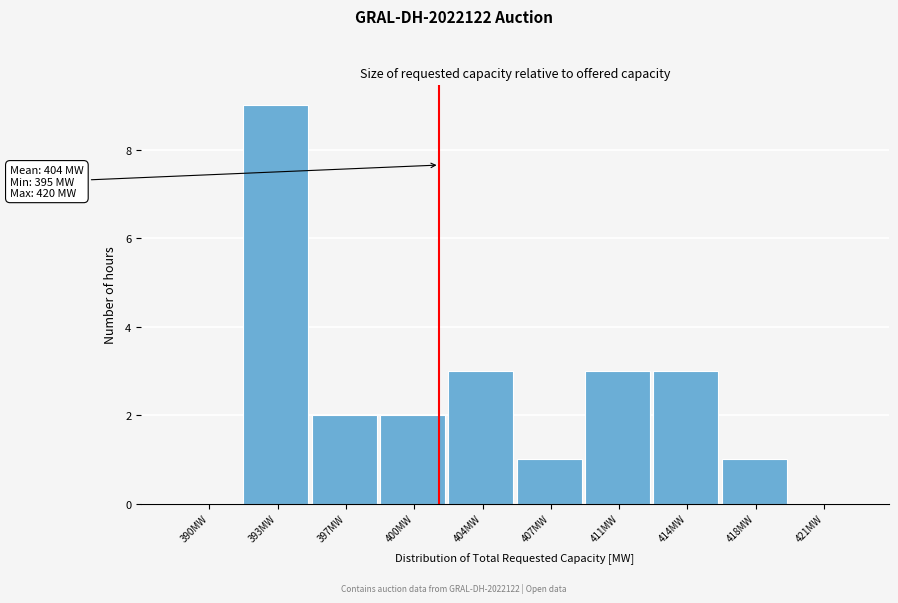

Reading right to left, list all the values displayed in this chart.

421MW=0	418MW=1	414MW=3	411MW=3	407MW=1	404MW=3	400MW=2	397MW=2	393MW=9	390MW=0